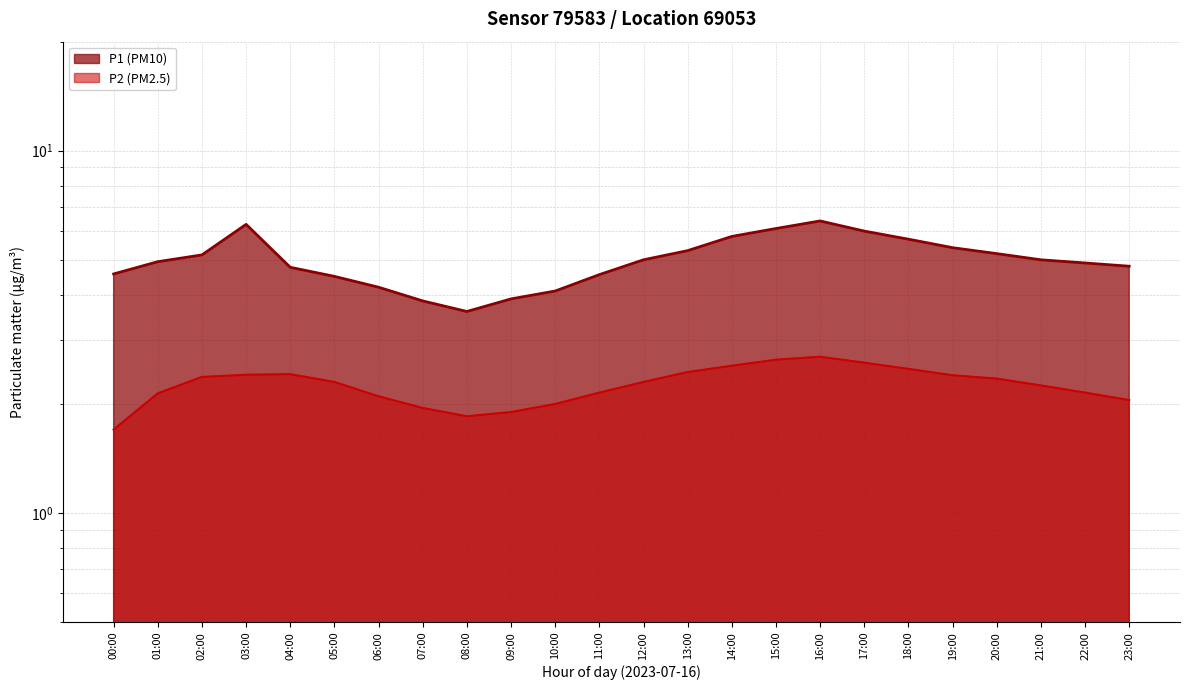

What is the difference between the second highest and second lowest values?

0.8